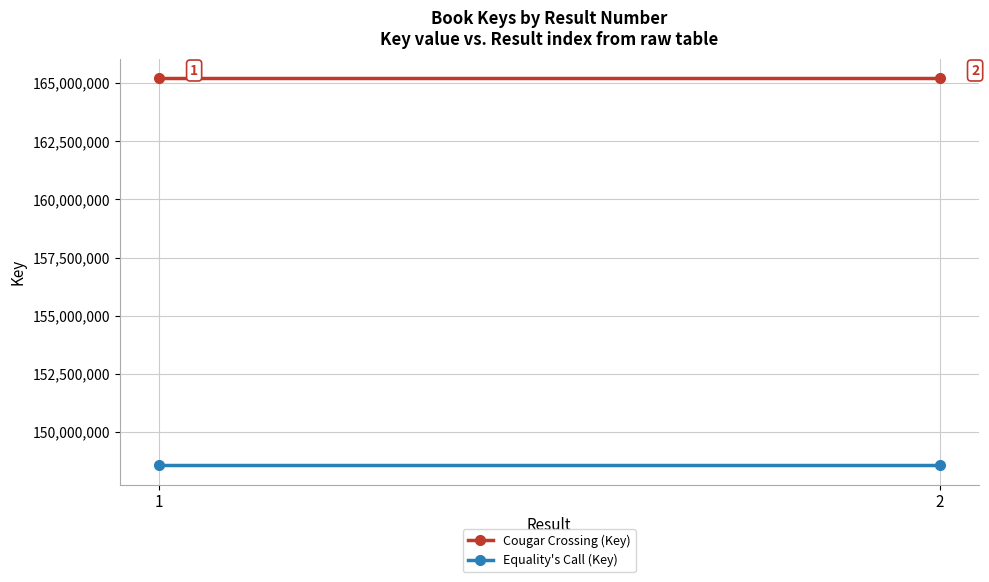

What is the spread (max minus min) of values at 2?

16652230